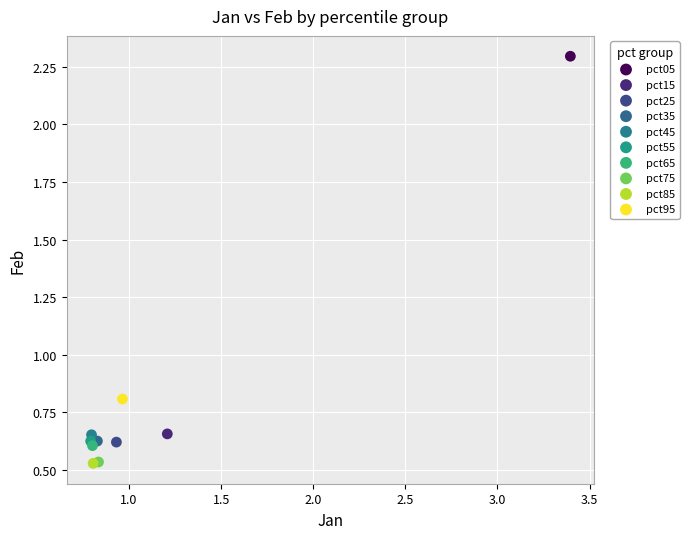

Which series reaches the maximum Y coordinate?

pct05